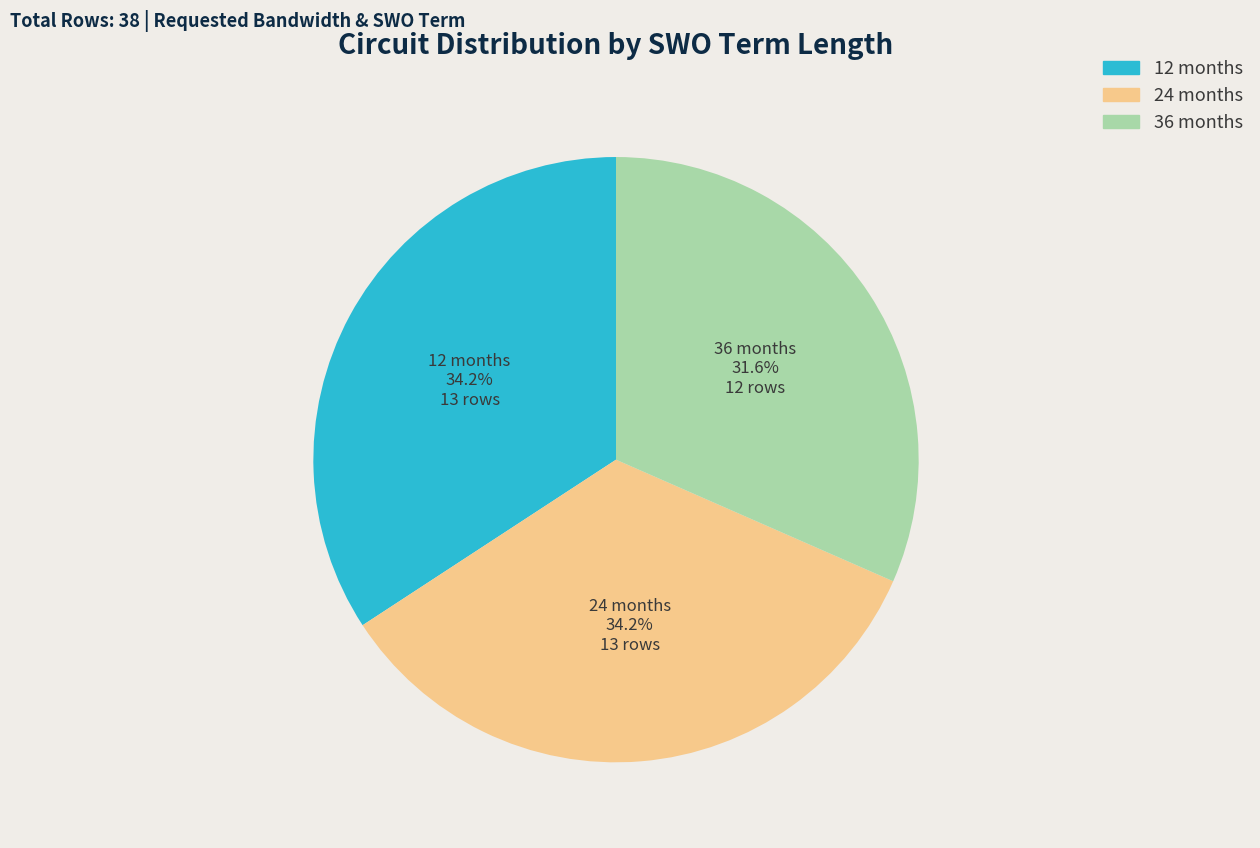

Does 24 months represent more than half of the total?

No